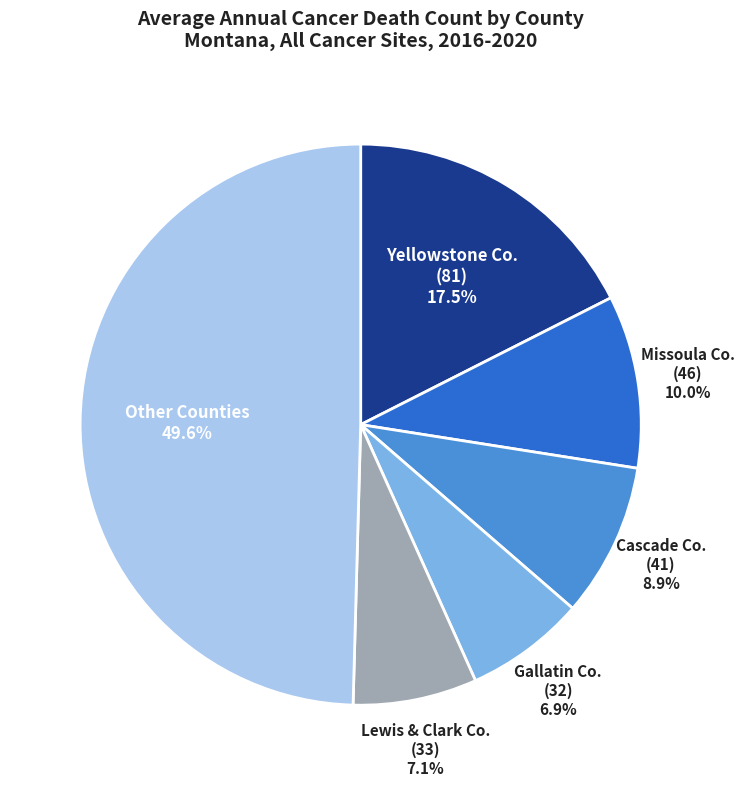

How many slices are in this pie chart?

6